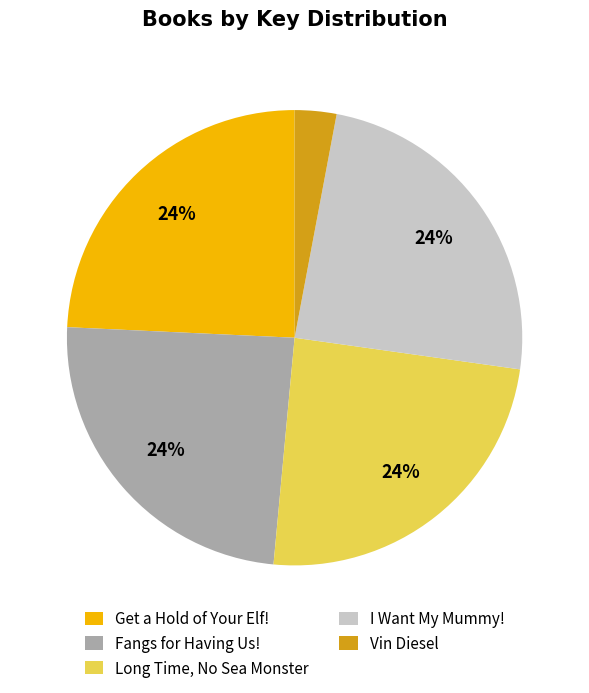

Combined, do Vin Diesel and Fangs for Having Us! account for over 50%?

No